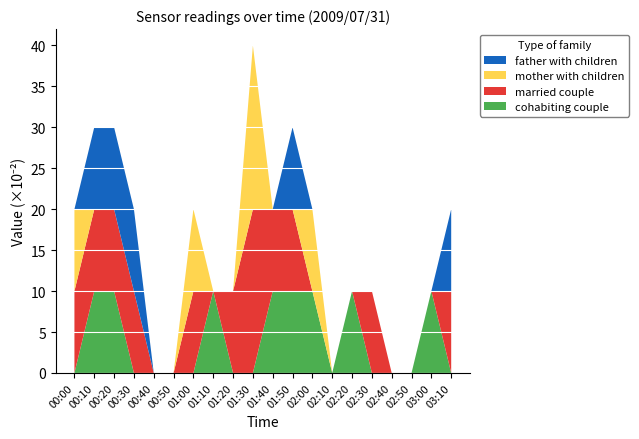

True or false: cohabiting couple has a value of 18 at 01:10.

False